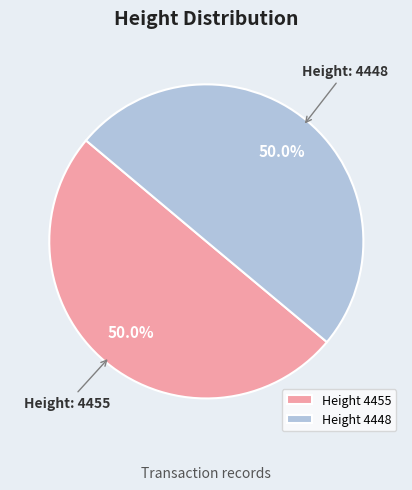

How many segments does this pie chart have?

2